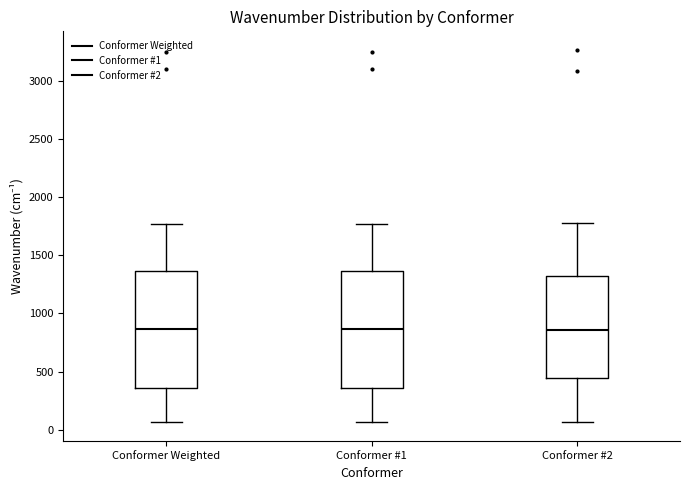

Reading left to right, transcribe this box plot: for each box, give where its median line is, the range the box spans, and where its two whiskers end, as read against the y-axis. The values are not printed on the chart, so give them approximately, as read against the axis.

Conformer Weighted: median 850, box 350 to 1350, whiskers 50 to 1750
Conformer #1: median 850, box 350 to 1350, whiskers 50 to 1750
Conformer #2: median 850, box 450 to 1350, whiskers 50 to 1800